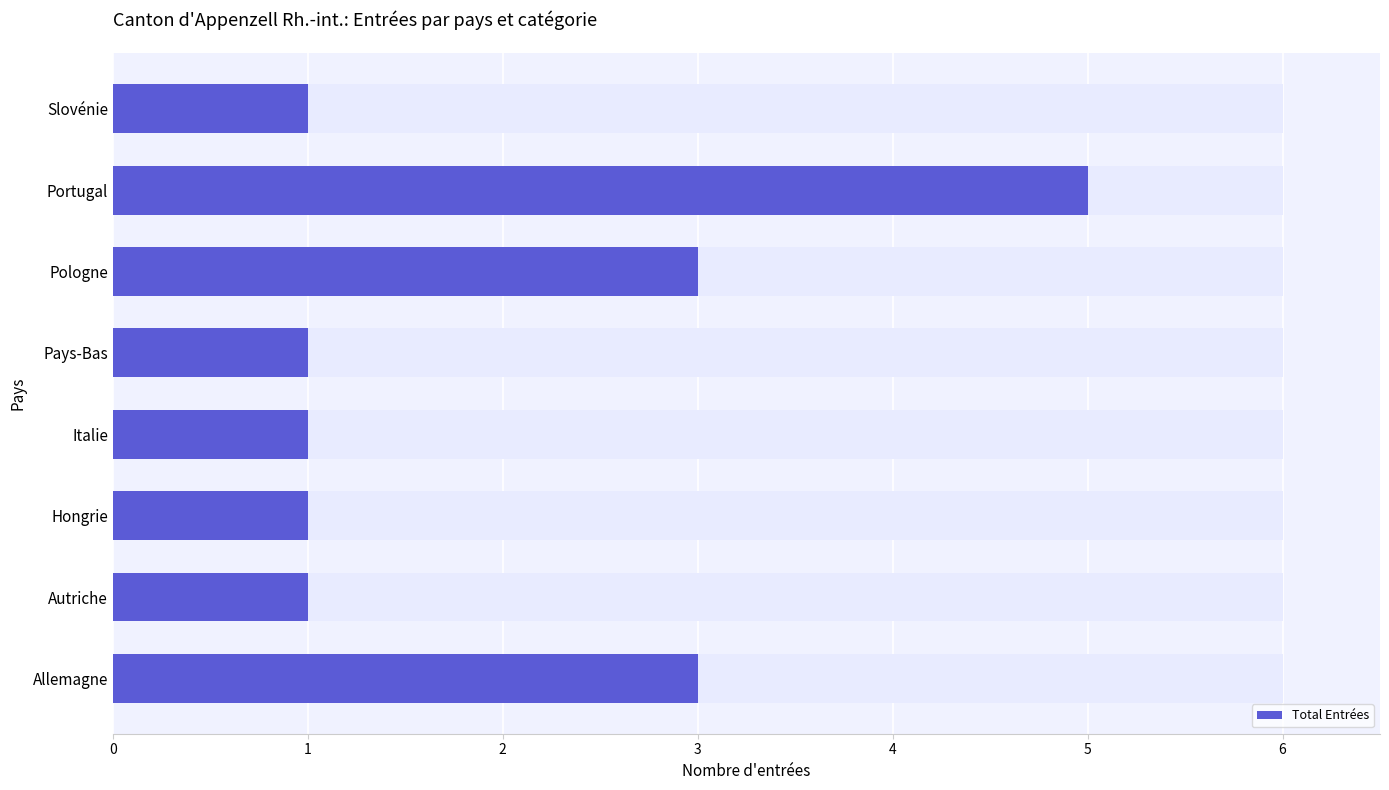

Is it true that the value at Portugal is 5?

True